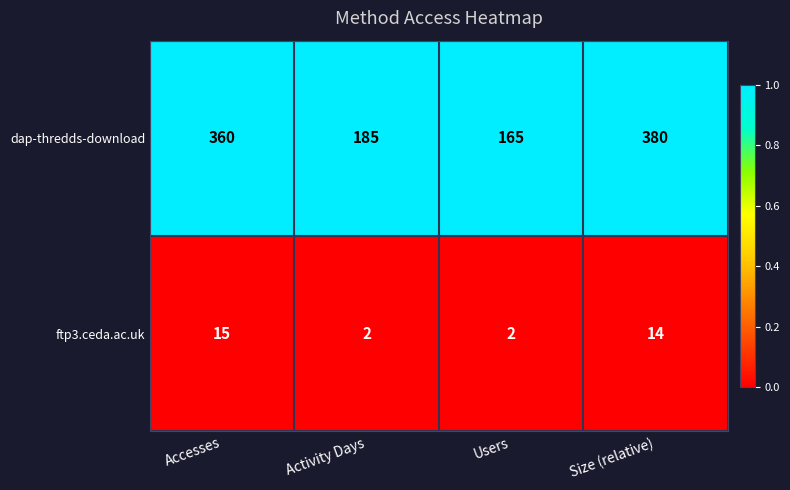

List the labels in order of dap-thredds-download value, smallest first.

Users, Activity Days, Accesses, Size (relative)